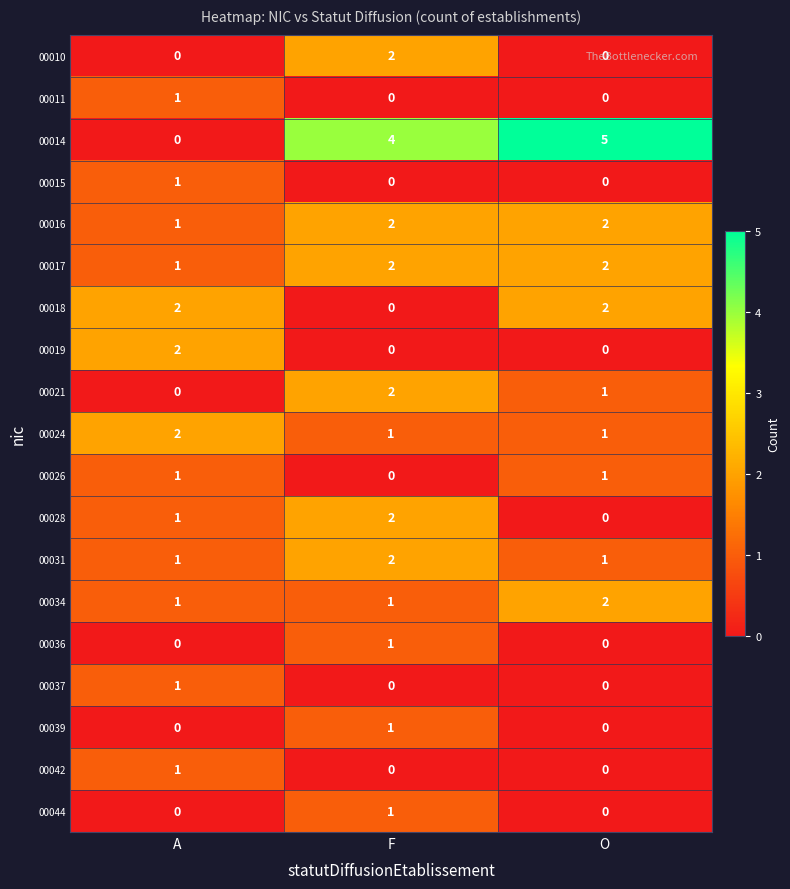

What is the sum of the 00016 values at O and A?

3